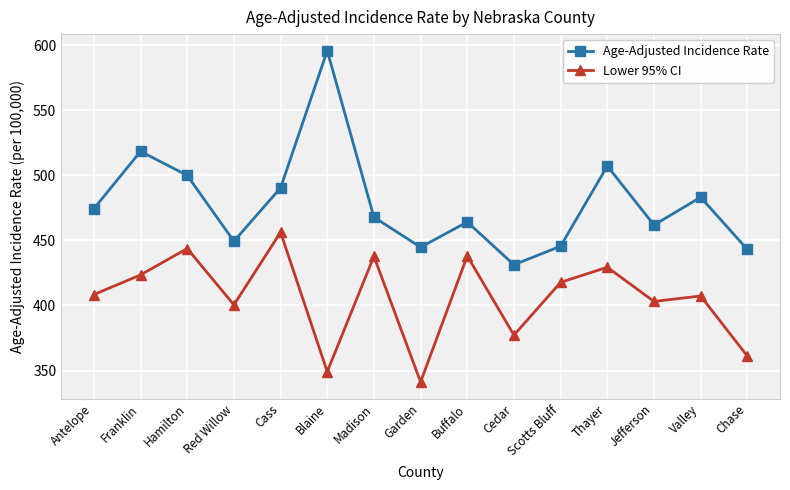

How many lines are shown in the chart?

2